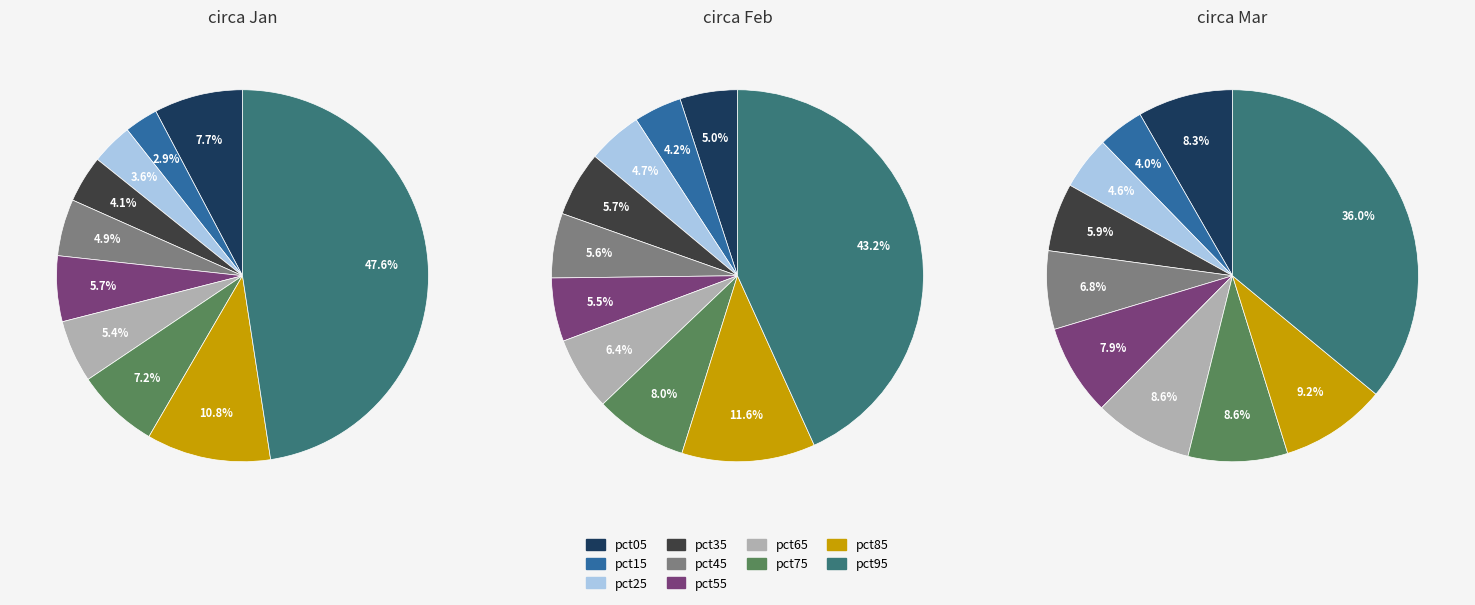

How many segments does this pie chart have?

10